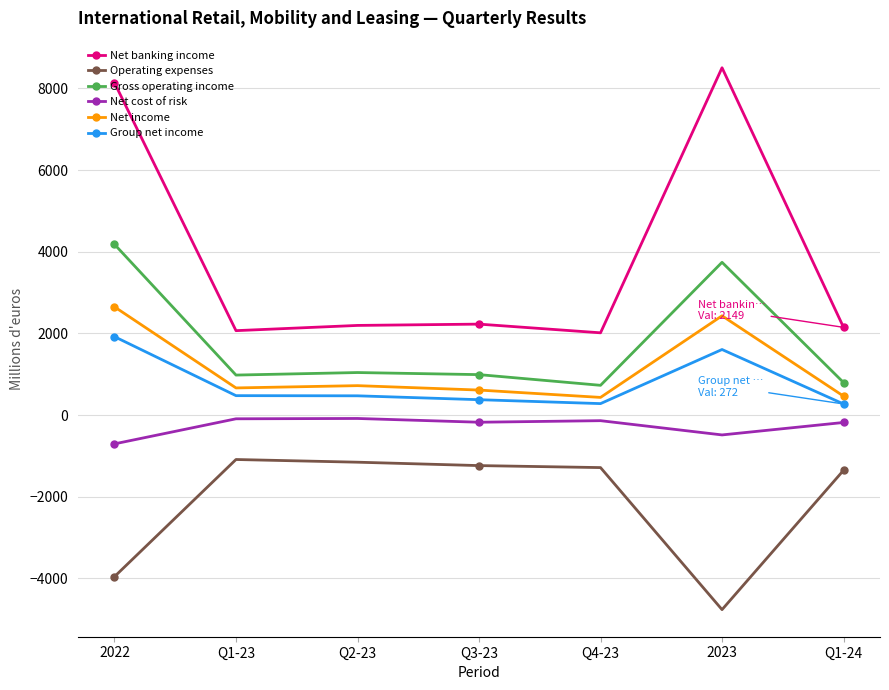

True or false: Gross operating income has more than 2 points higher than both neighbors.

False